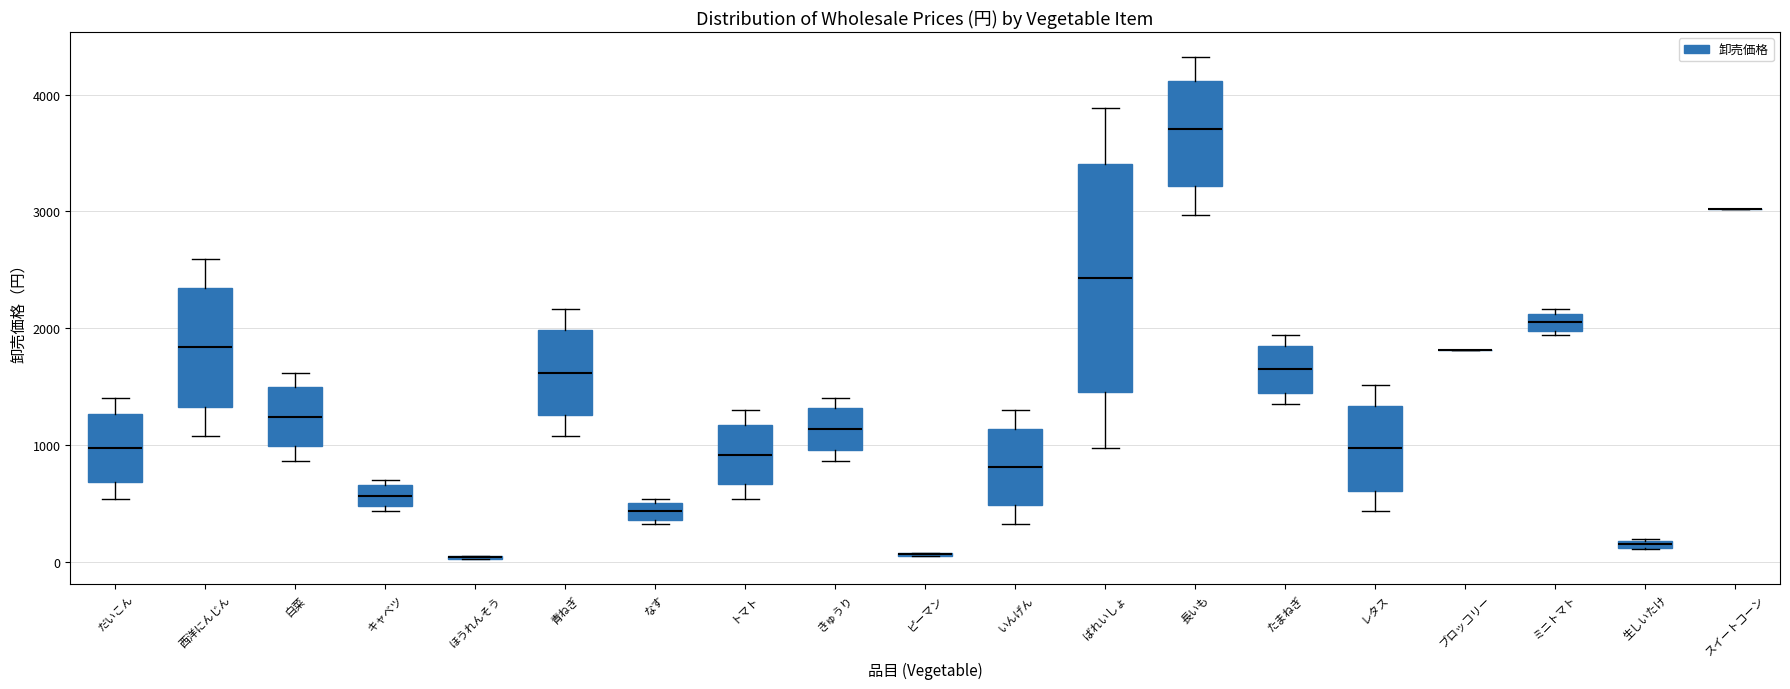

Comparing the boxes themselves (not the whiskers), which one is the tallest?

ばれいしょ